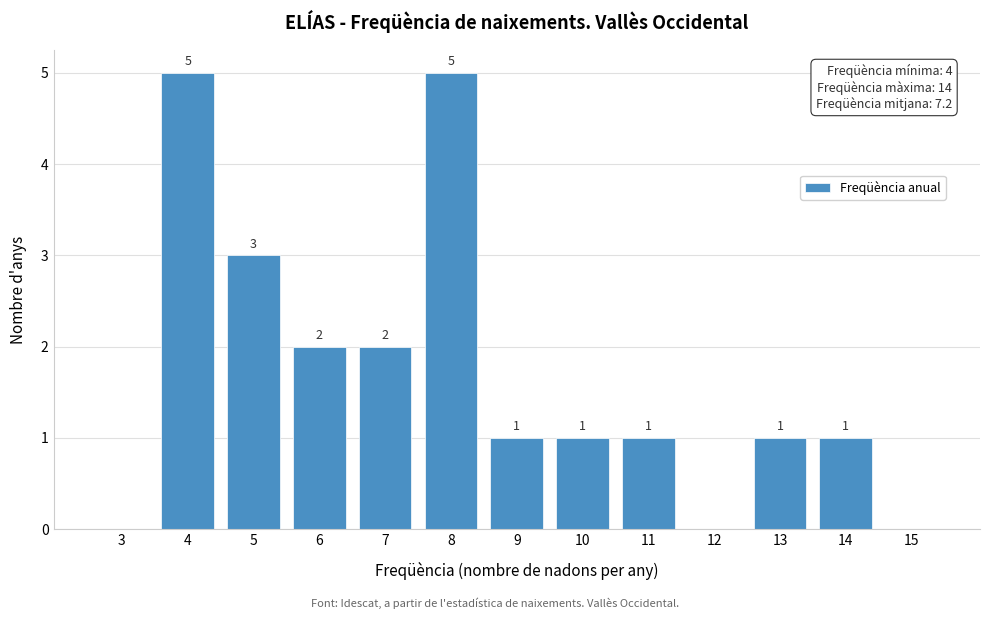

Reading right to left, transcribe all the data shown in this chart.

15=0	14=1	13=1	12=0	11=1	10=1	9=1	8=5	7=2	6=2	5=3	4=5	3=0